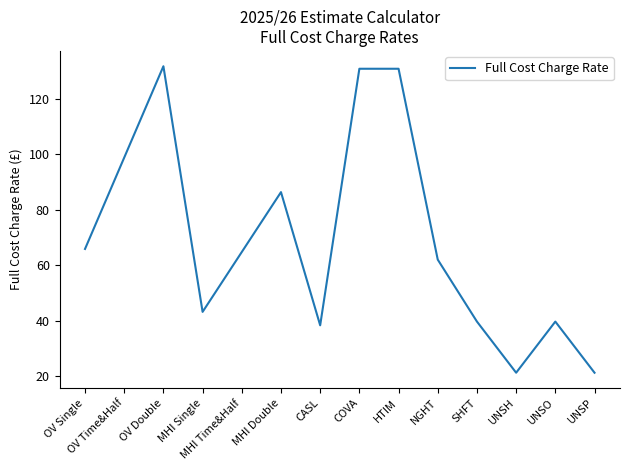

What is the greatest value displayed?

131.8